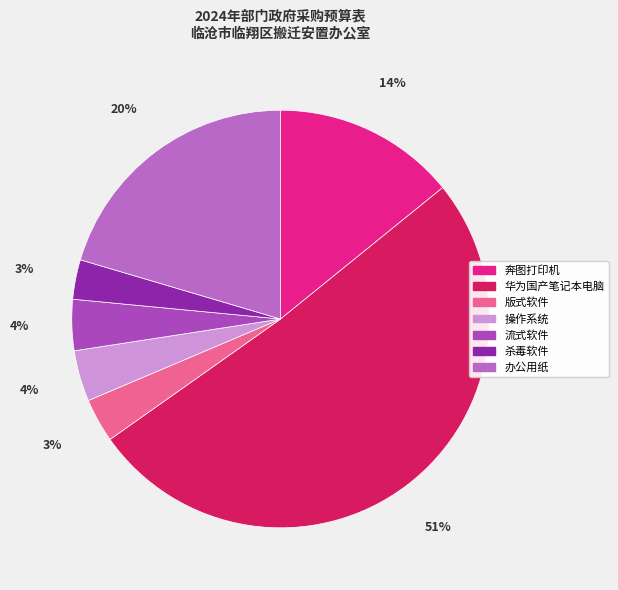

What is the largest slice in the pie chart?

华为国产笔记本电脑